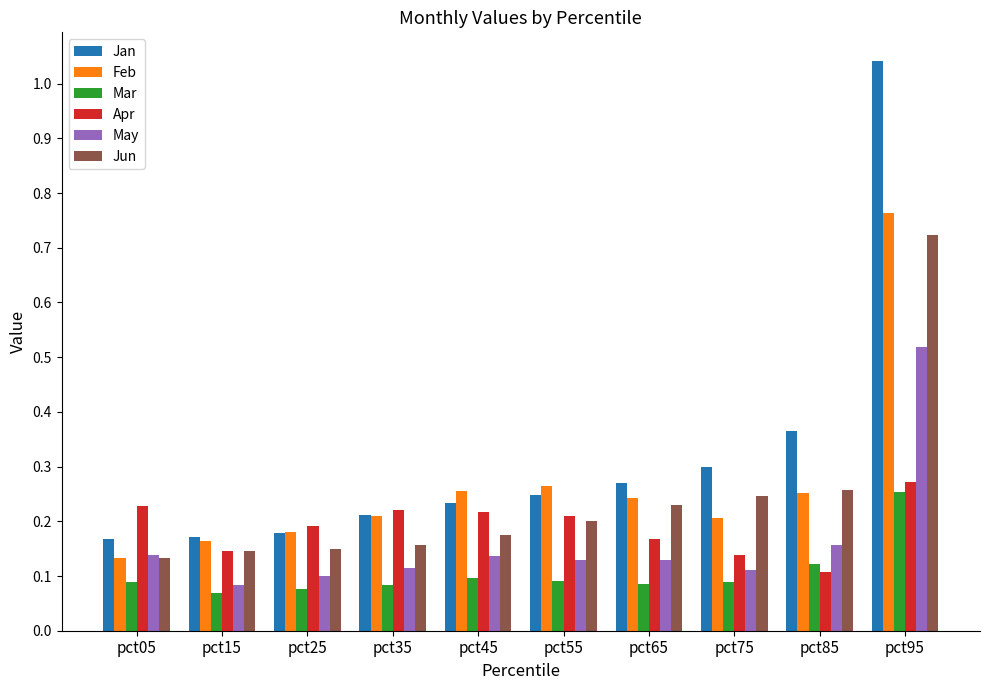

Which series has the largest range (max minus min)?

Jan